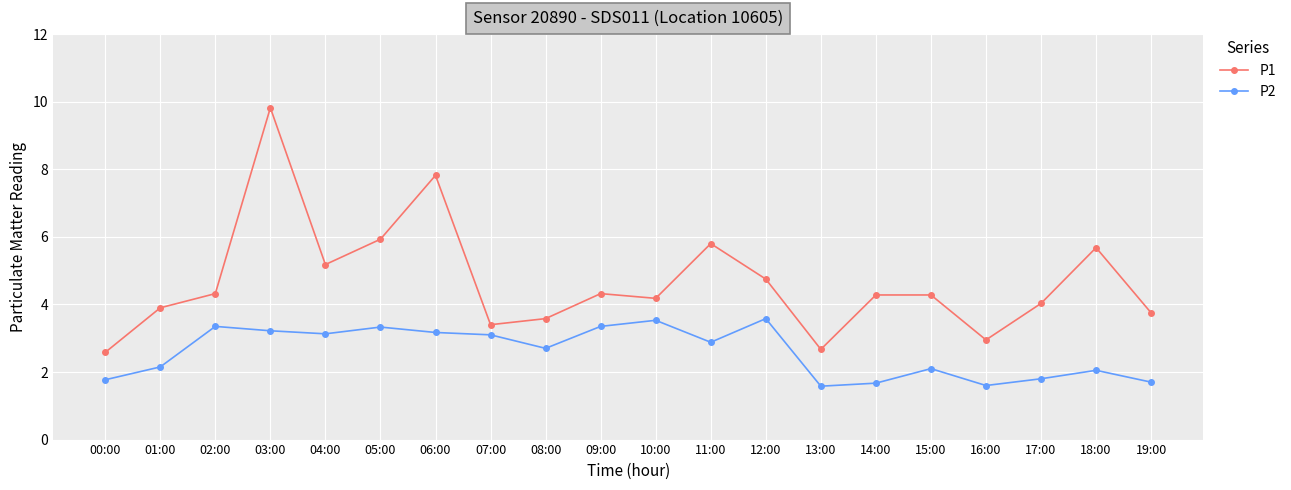

True or false: P1 and P2 intersect in this chart.

False